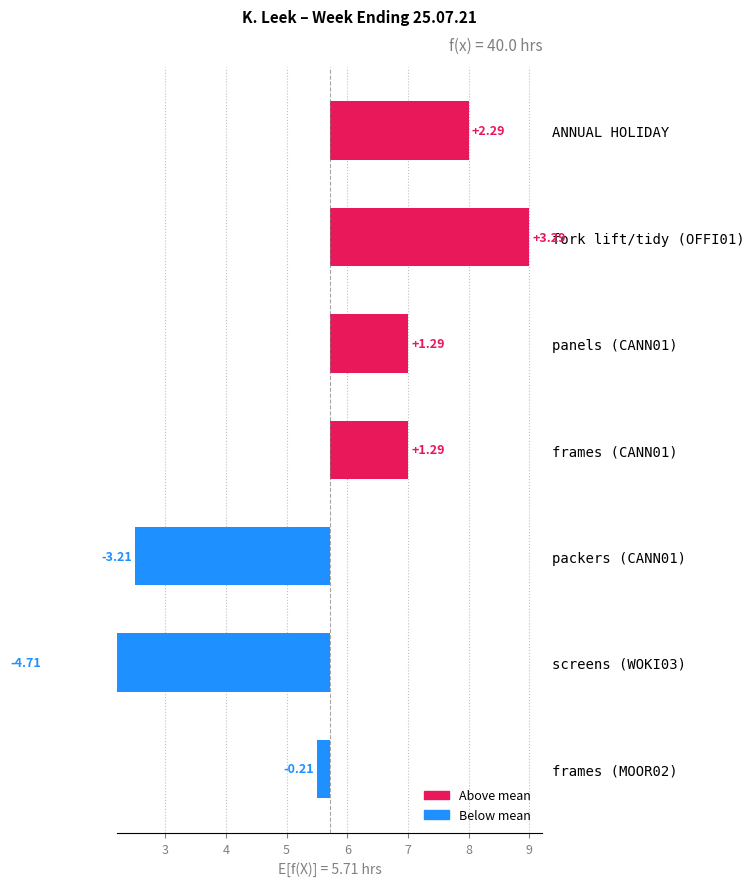

Reading left to right, what are all the values shown in this chart?

-0.2	-4.7	-3.2	1.3	1.3	3.3	2.3